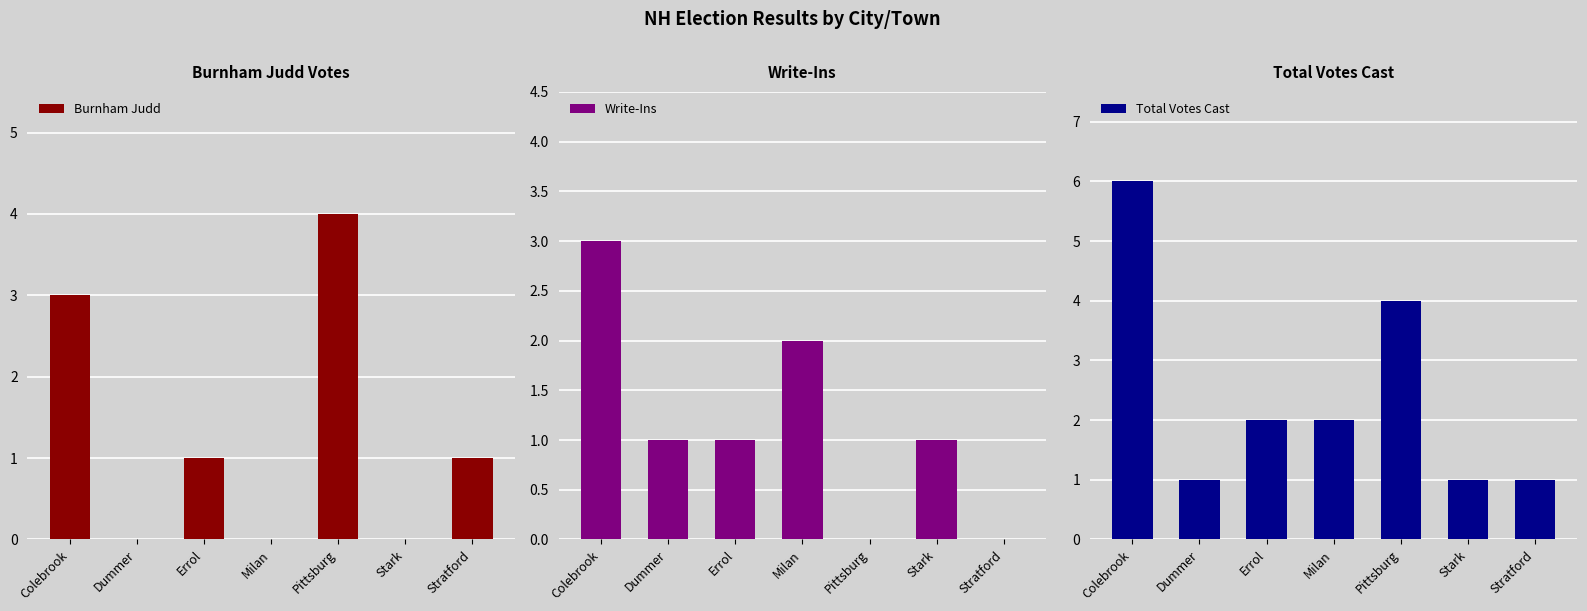

Count the Write-Ins values in the range 0 to 2.

6